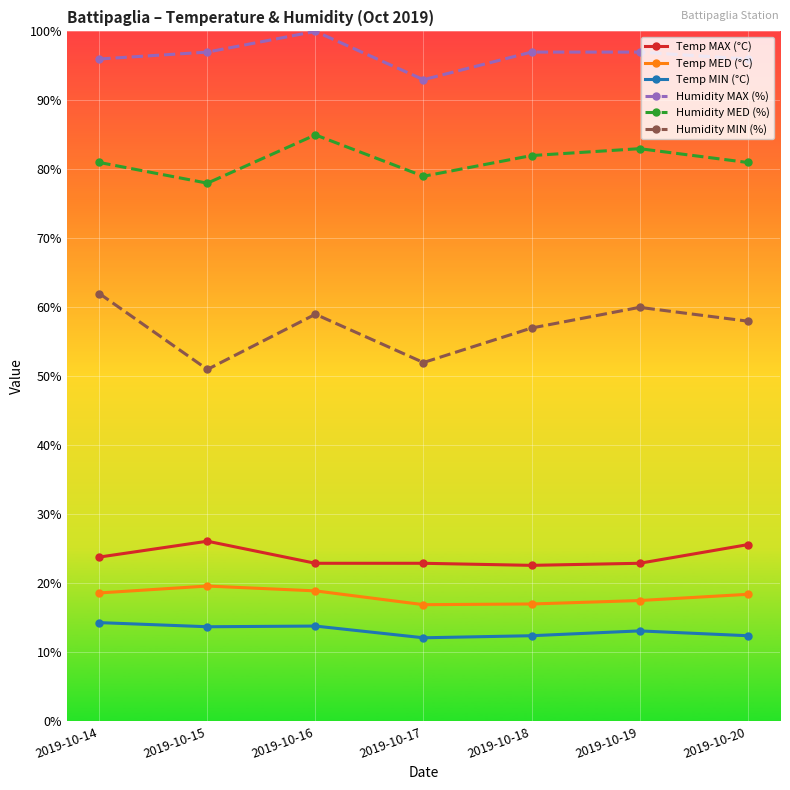

Is the value of Temp MIN (°C) at 2019-10-17 greater than the value of Humidity MAX (%) at 2019-10-20?

No